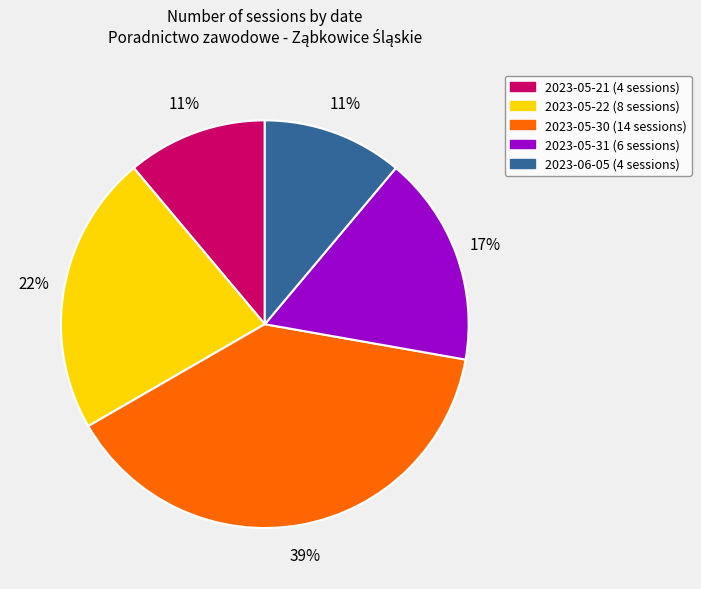

What percentage is the 2023-06-05 slice, to the nearest percent?

11%